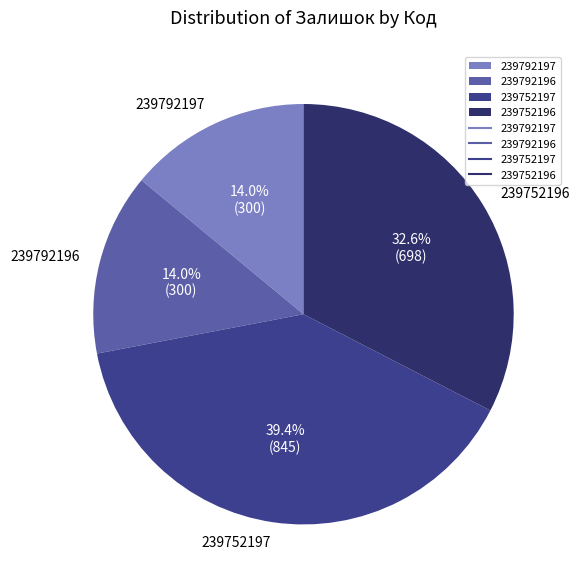

To the nearest percent, what percentage of the pie is 239752196?

33%